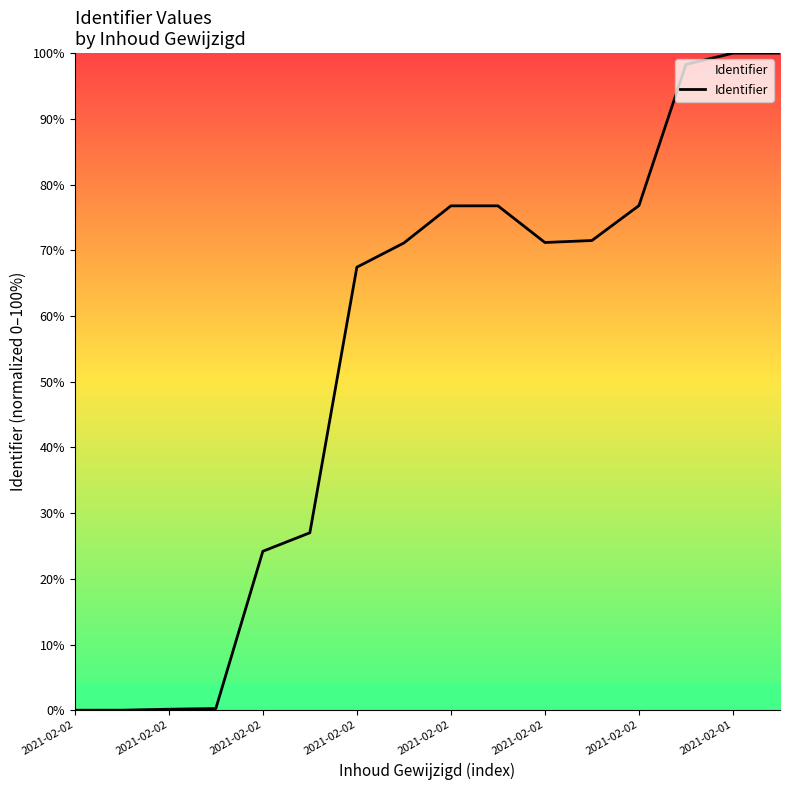

What is the sum of all values?

861.4